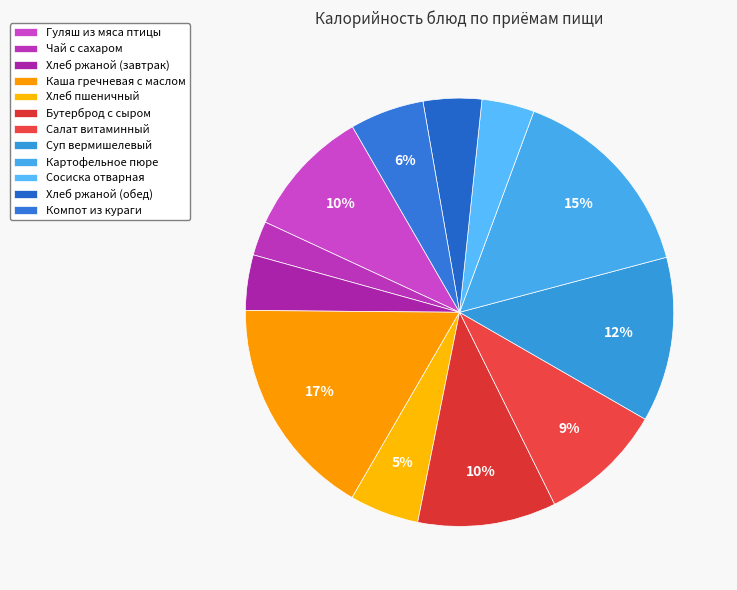

The Хлеб ржаной (обед) slice represents 4% of the pie. True or false?

True